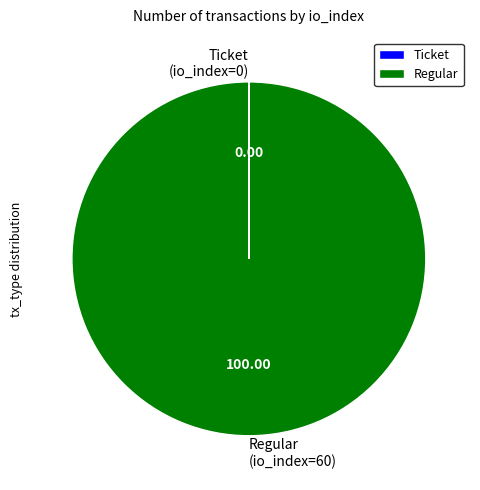

Is there any slice that represents more than half of the pie?

Yes